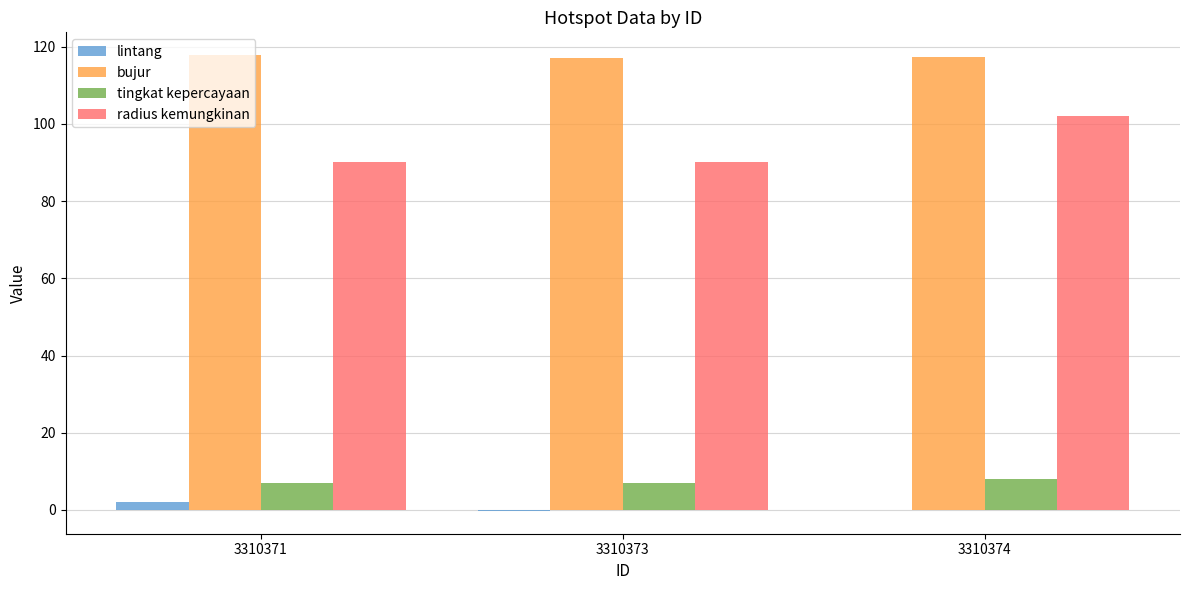

Which series has the largest total across all categories?

bujur